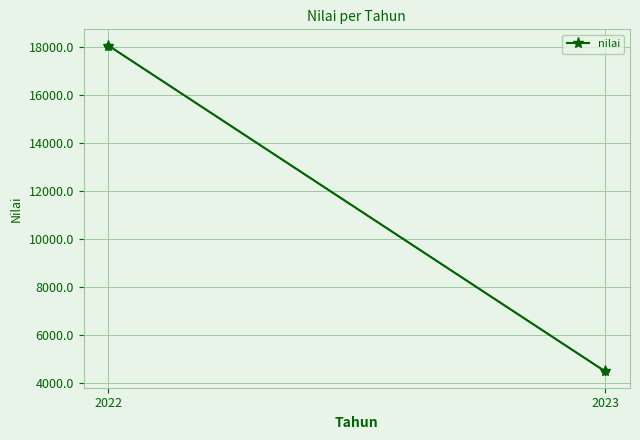

What is the sum of the values at 2023 and 2022?

22528.1